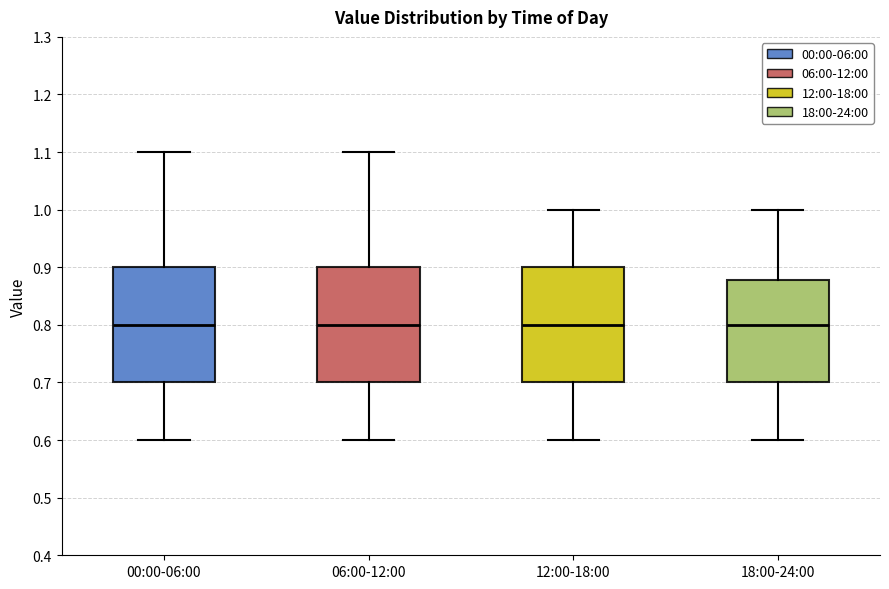

Where does the upper whisker of the box for 12:00-18:00 end on the y-axis? The values are not printed on the chart, so give them approximately, as read against the axis.

1.00